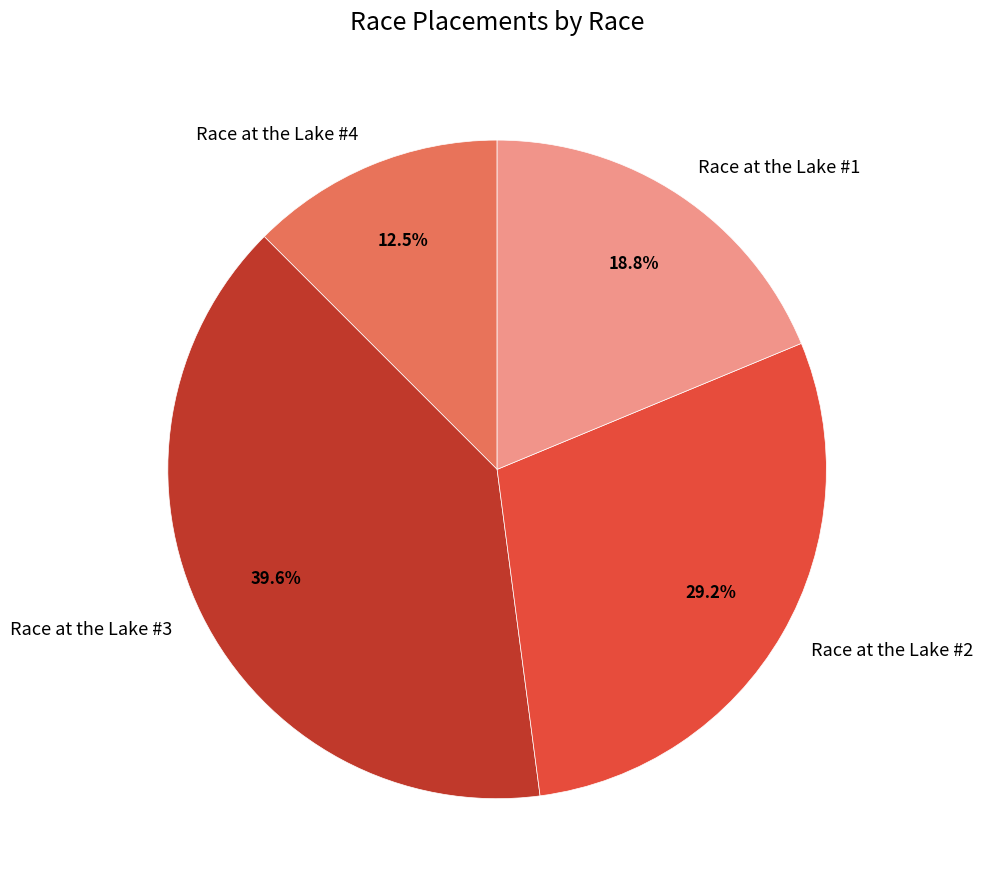

Does any single category account for the majority?

No